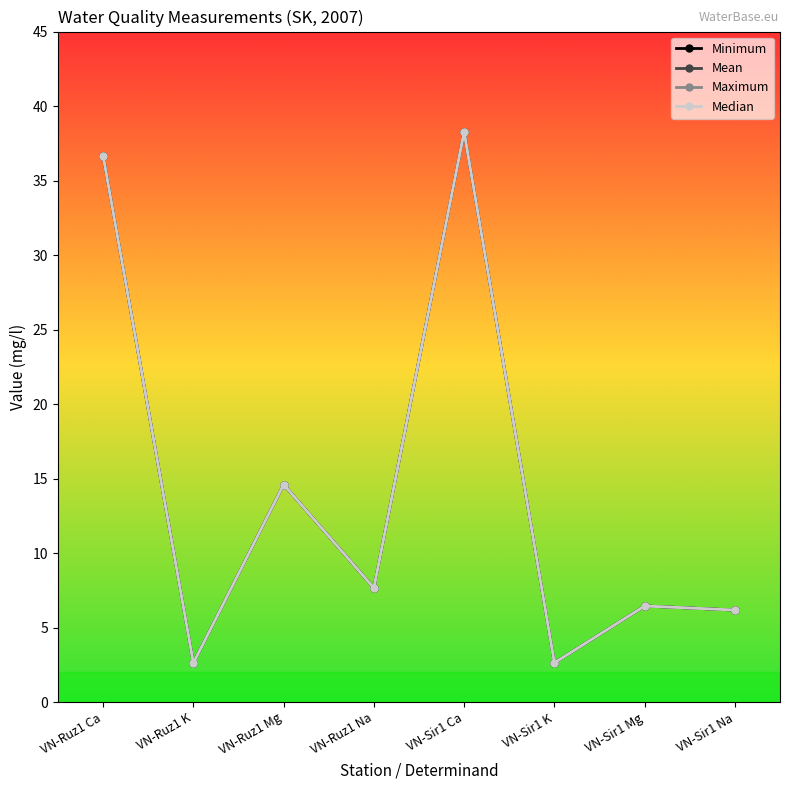

True or false: Minimum and Median cross at least once.

False